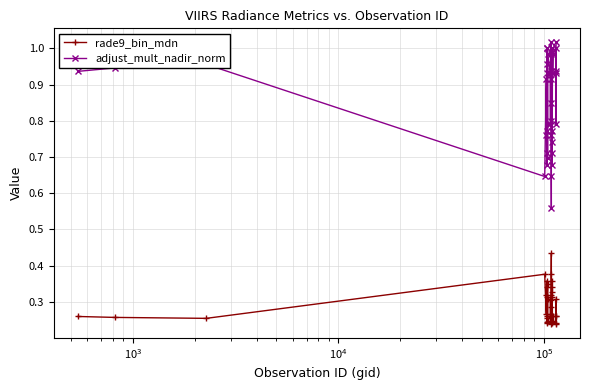

True or false: adjust_mult_nadir_norm and rade9_bin_mdn intersect in this chart.

False